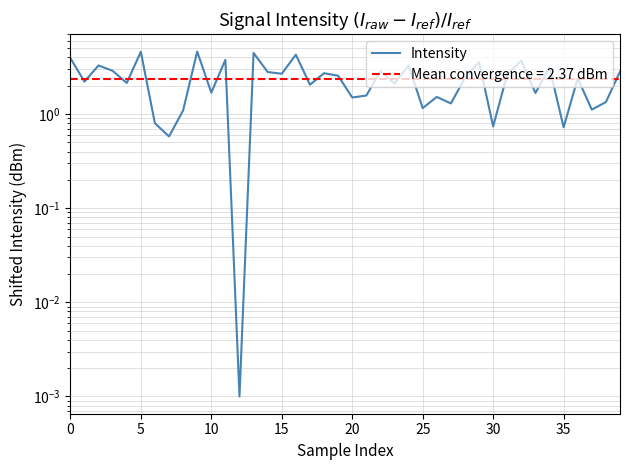

Where is the data nearest to the value 2?

17